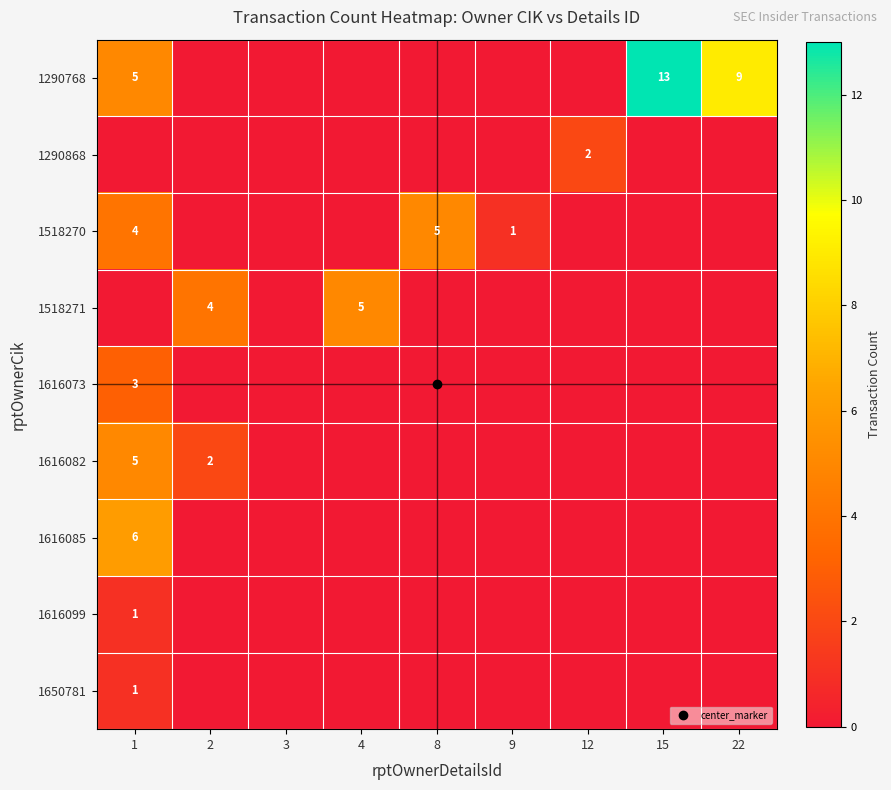

Count the number of categories in the chart.

9